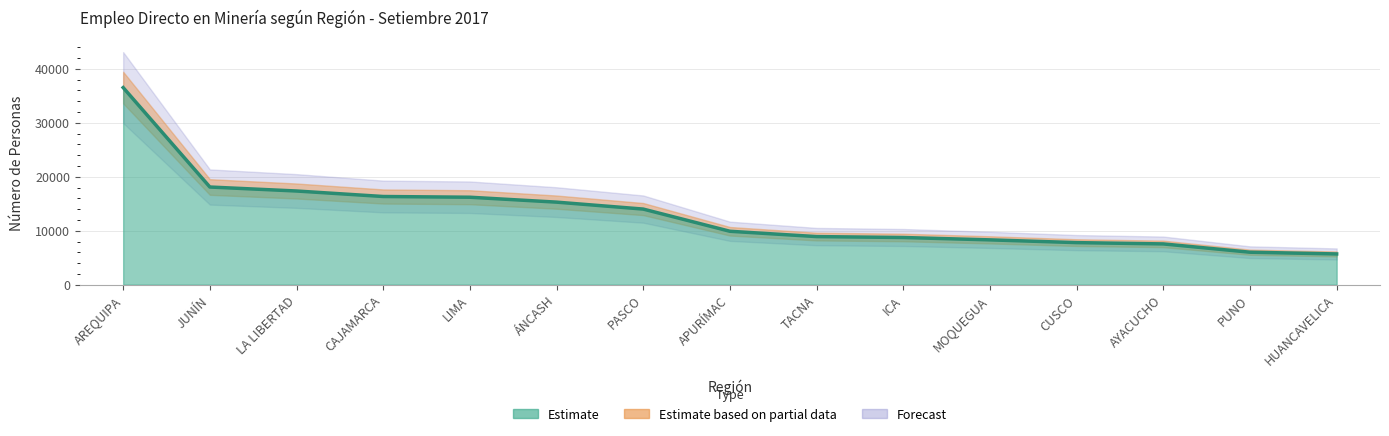

What is the value of the 8th point from the left?

9901